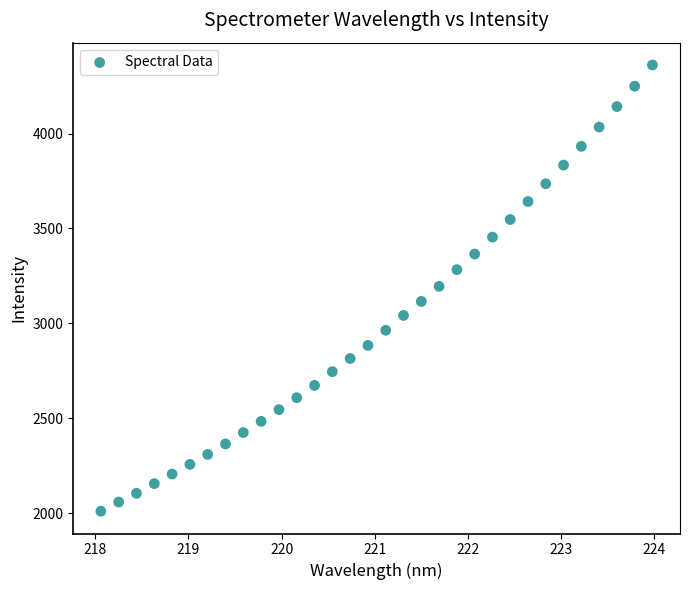

What is the range of X values (max minus min)?

5.9